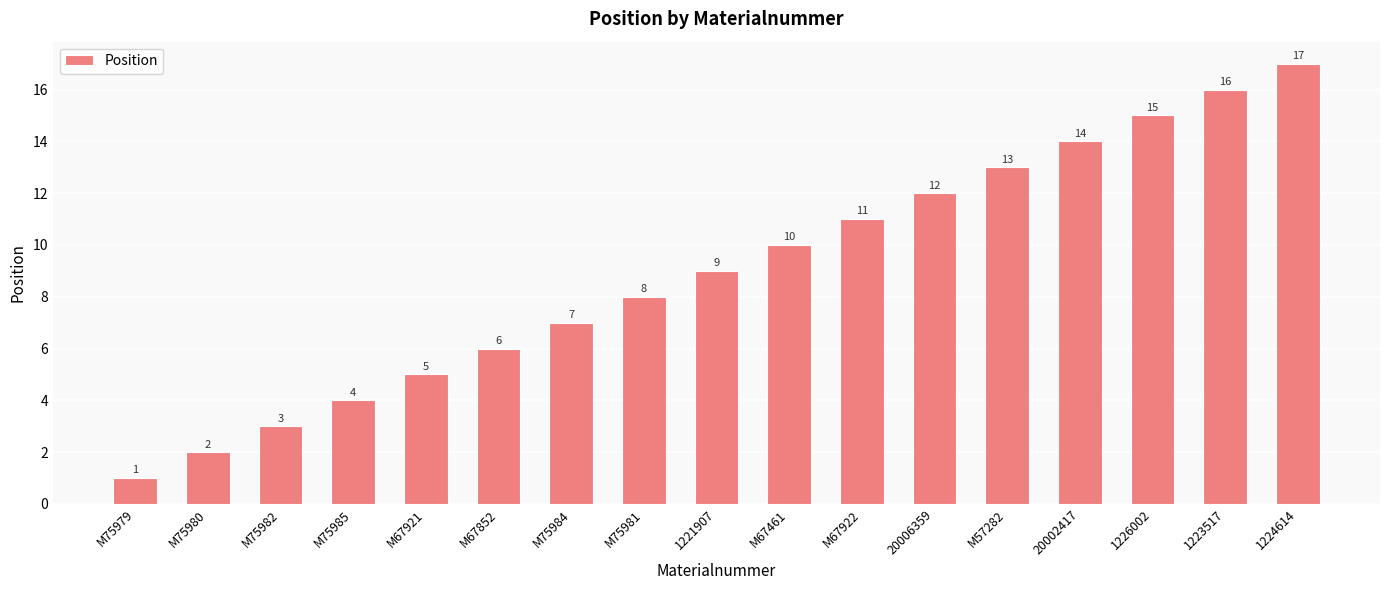

What is the difference between the second highest and second lowest values?

14